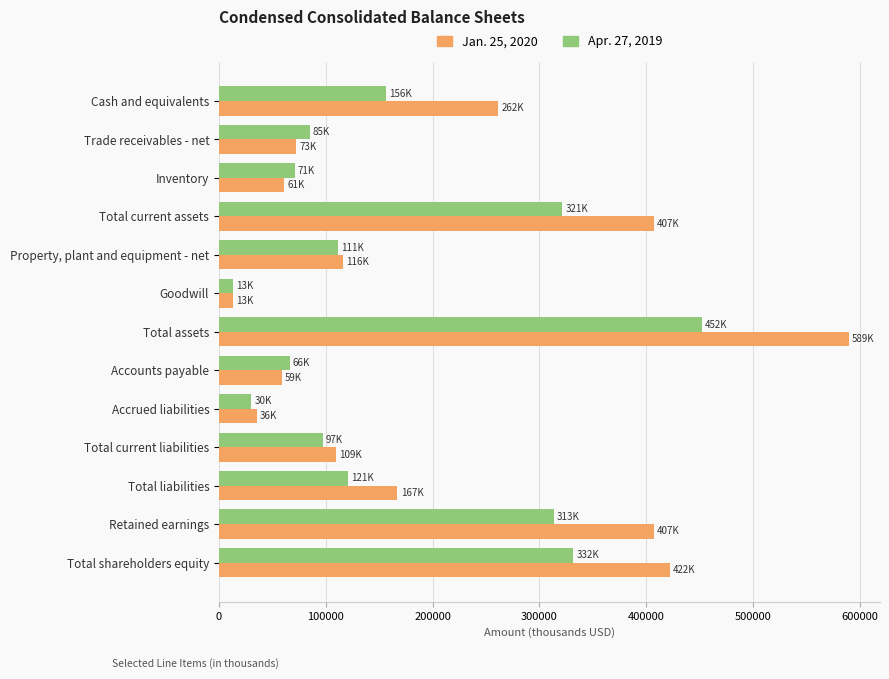

At how many categories does at least one series exceed 305174?

4